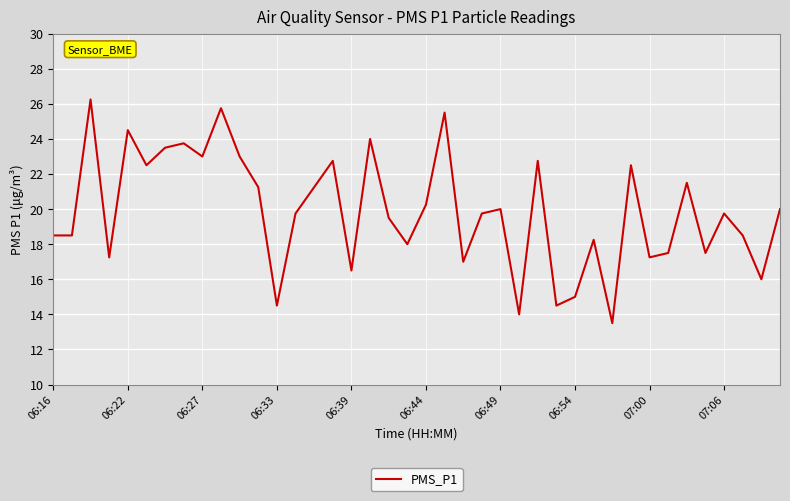

What is the smallest value displayed?

13.5